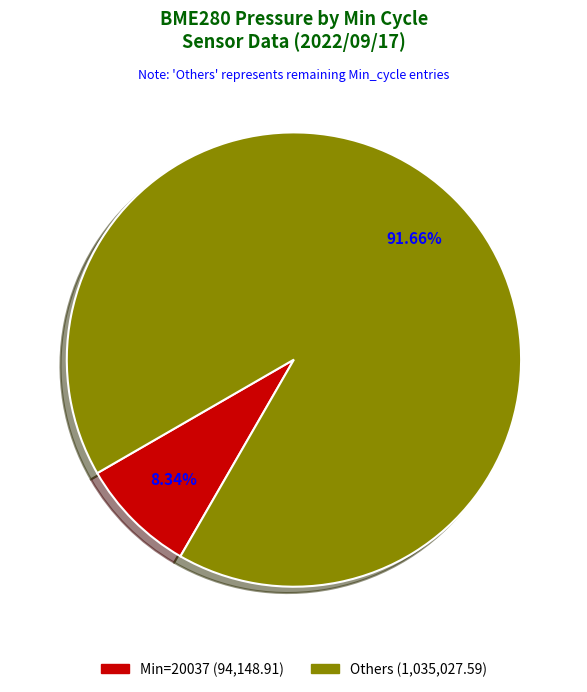

Does any single category account for the majority?

Yes